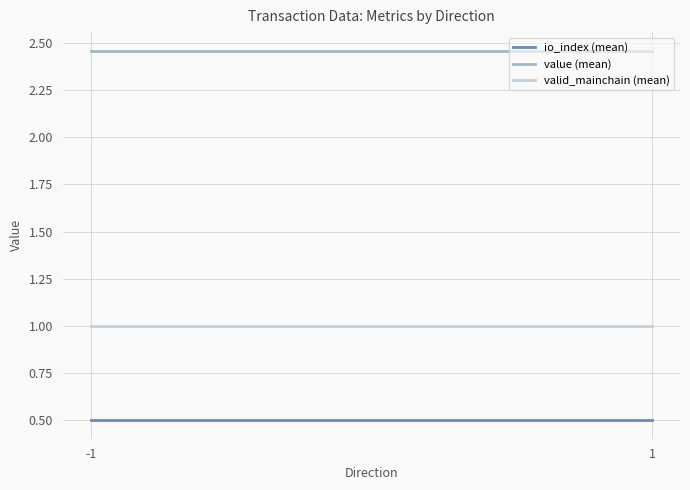

Which series has the largest total across all categories?

value (mean)